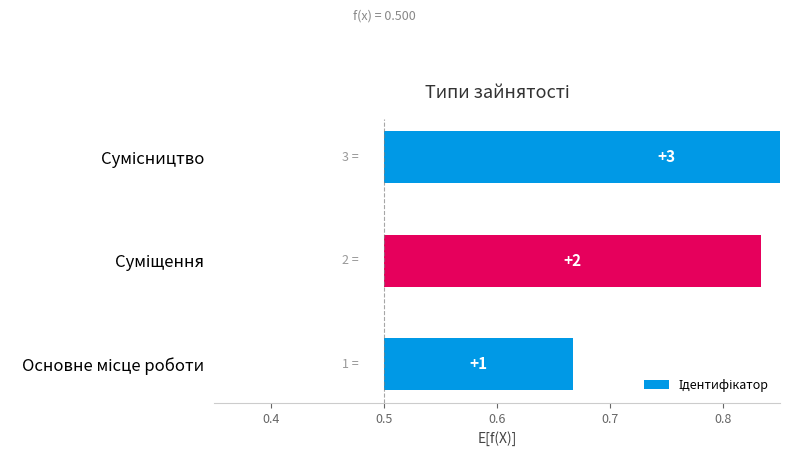

Are the bars horizontal?

Yes